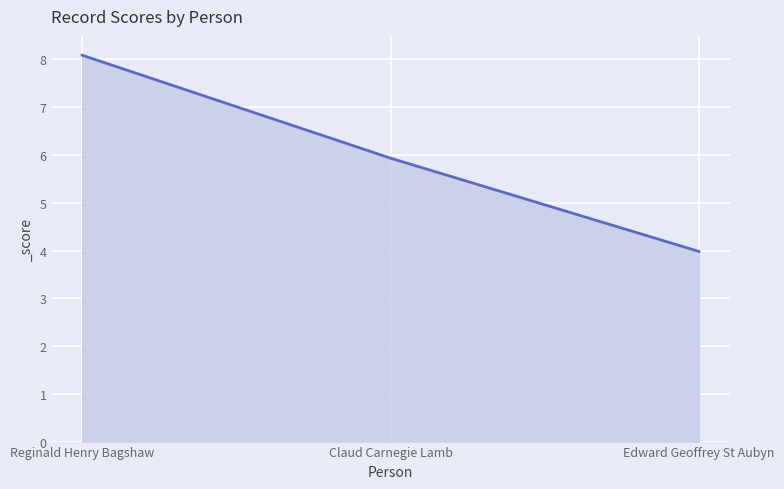

How many values are below 5?

1